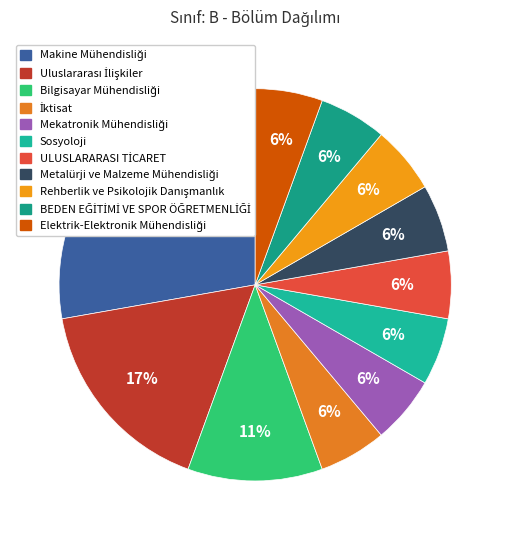

What percentage is the BEDEN EĞİTİMİ VE SPOR ÖĞRETMENLİĞİ slice, to the nearest percent?

6%